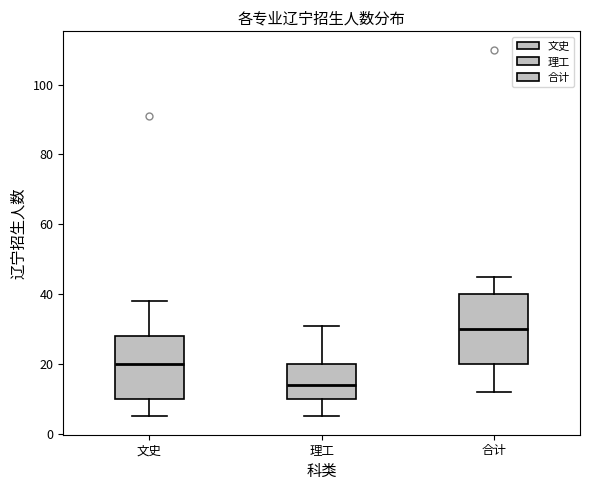

Reading left to right, transcribe this box plot: for each box, give where its median line is, the range the box spans, and where its two whiskers end, as read against the y-axis. The values are not printed on the chart, so give them approximately, as read against the axis.

文史: median 20, box 10 to 28, whiskers 6 to 38
理工: median 14, box 10 to 20, whiskers 6 to 32
合计: median 30, box 20 to 40, whiskers 12 to 46